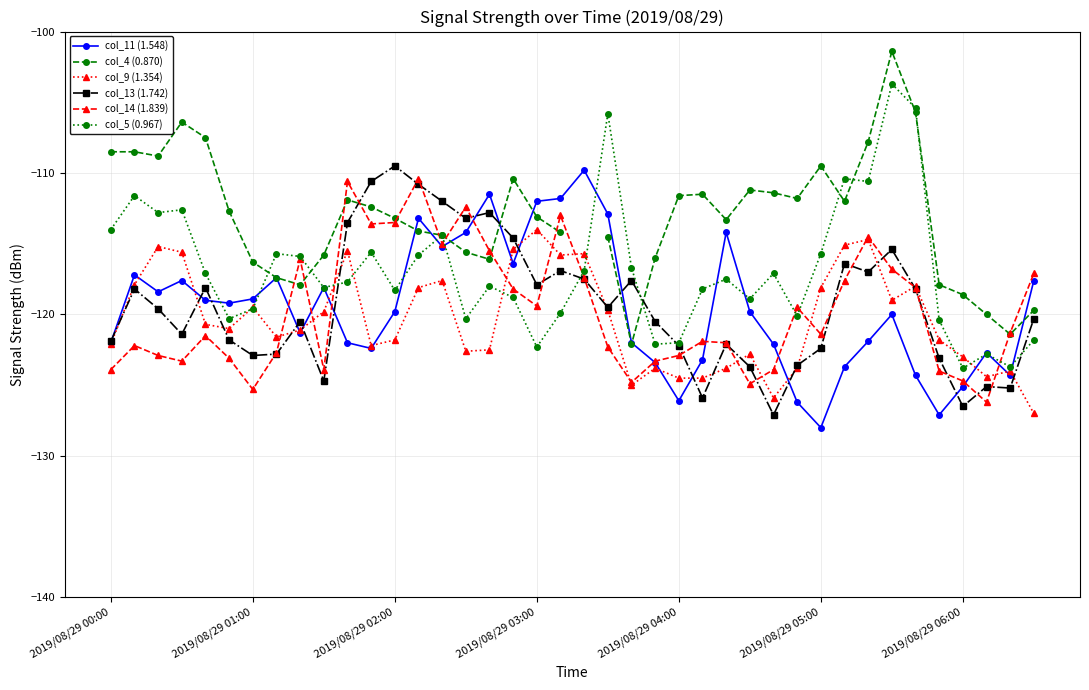

At how many categories does at least one series exceed -103?

1